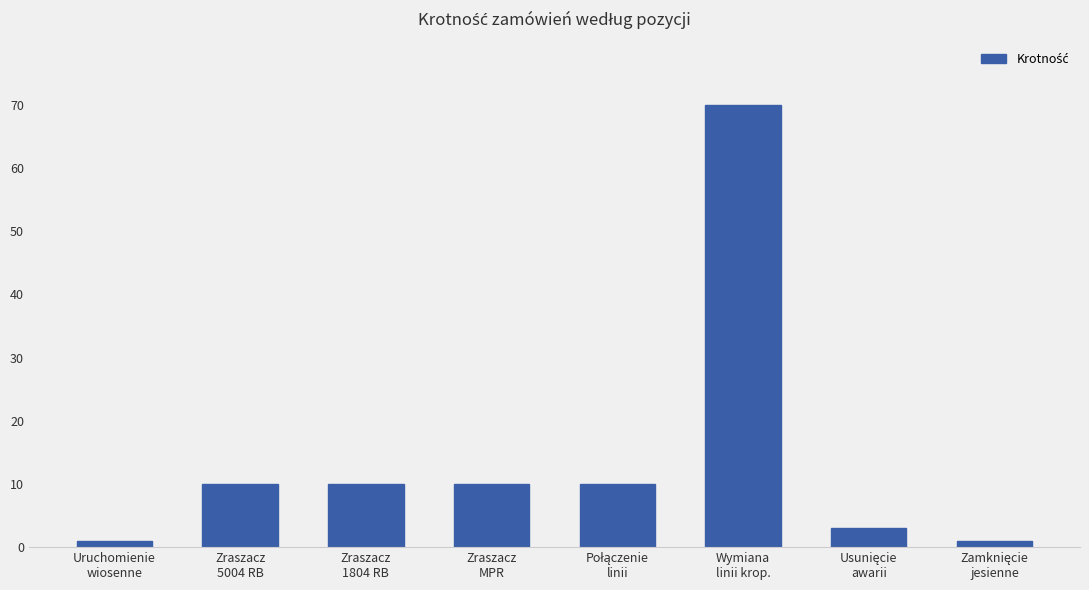

Which label corresponds to the largest value in the chart?

Wymiana
linii krop.